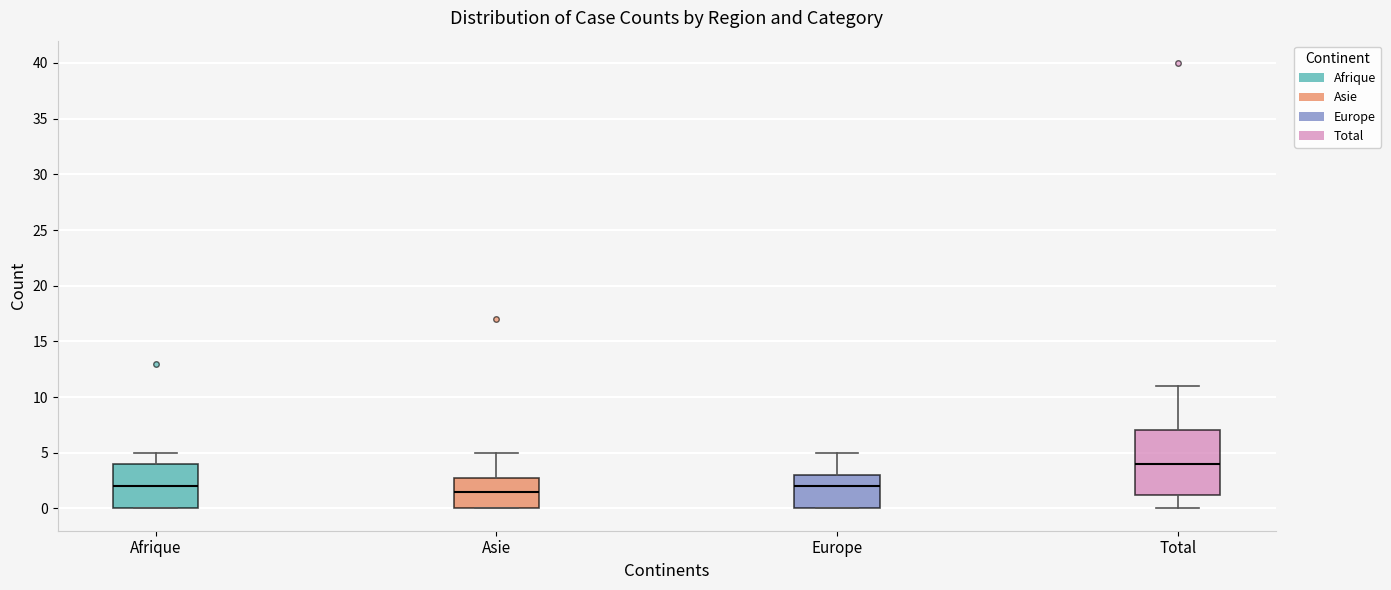

Reading left to right, transcribe this box plot: for each box, give where its median line is, the range the box spans, and where its two whiskers end, as read against the y-axis. The values are not printed on the chart, so give them approximately, as read against the axis.

Afrique: median 2.0, box 0.0 to 4.0, whiskers 0.0 to 5.0
Asie: median 1.5, box 0.0 to 3.0, whiskers 0.0 to 5.0
Europe: median 2.0, box 0.0 to 3.0, whiskers 0.0 to 5.0
Total: median 4.0, box 1.5 to 7.0, whiskers 0.0 to 11.0